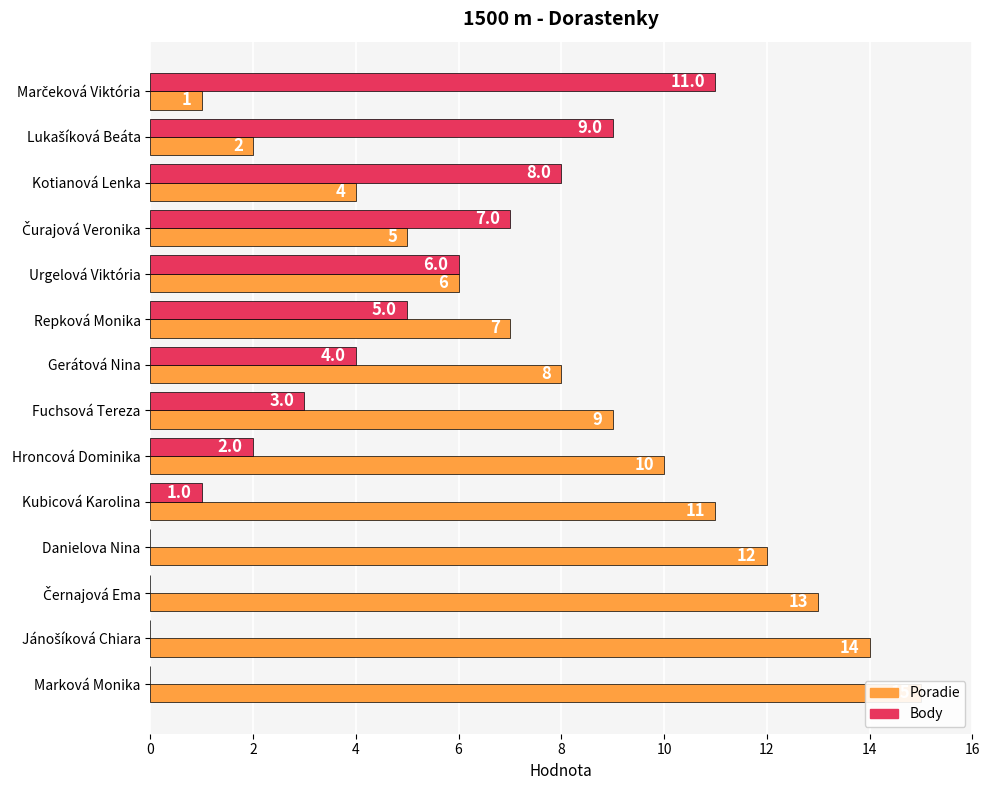

Which series has the widest spread of values?

Poradie